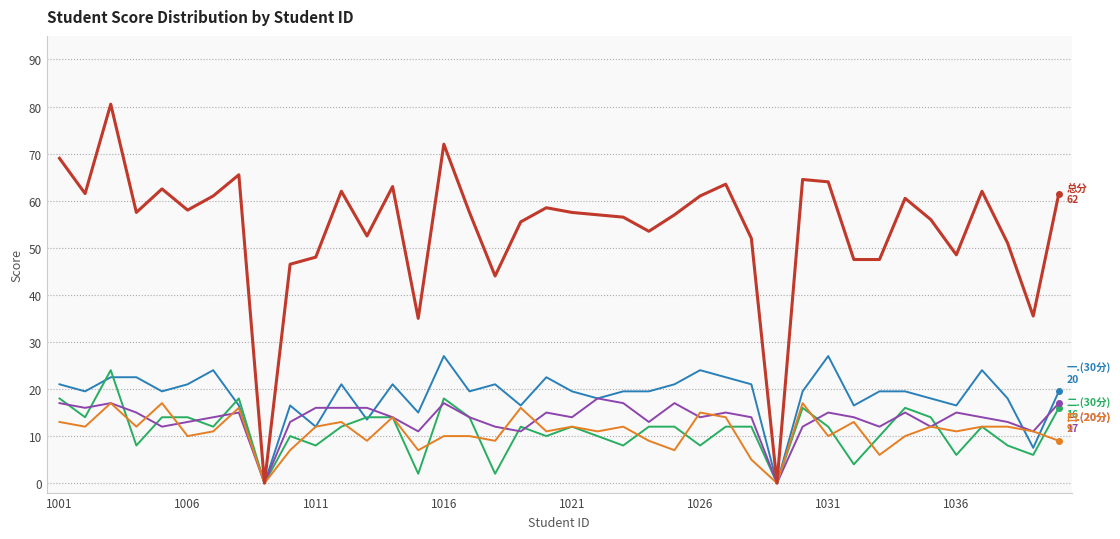

Does the chart have visible grid lines?

Yes